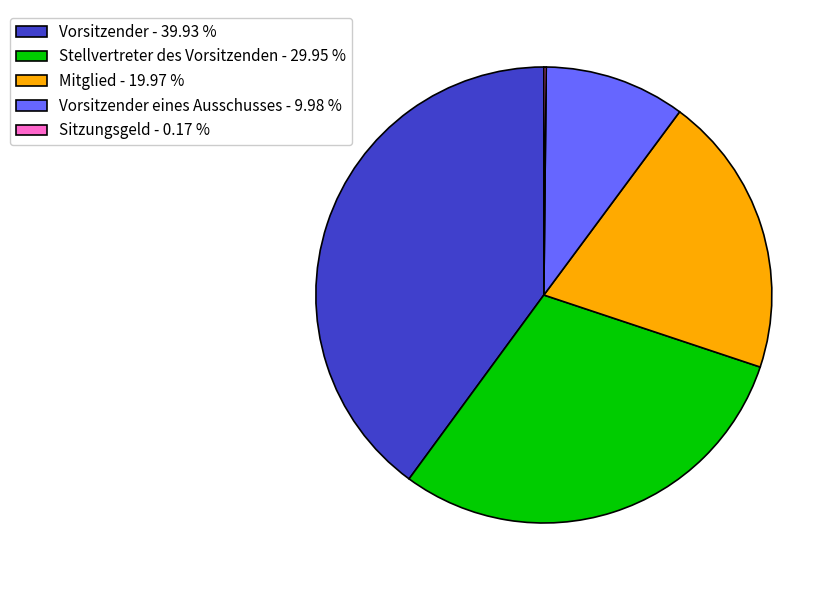

Does Stellvertreter des Vorsitzenden - 29.95 % represent more than half of the total?

No